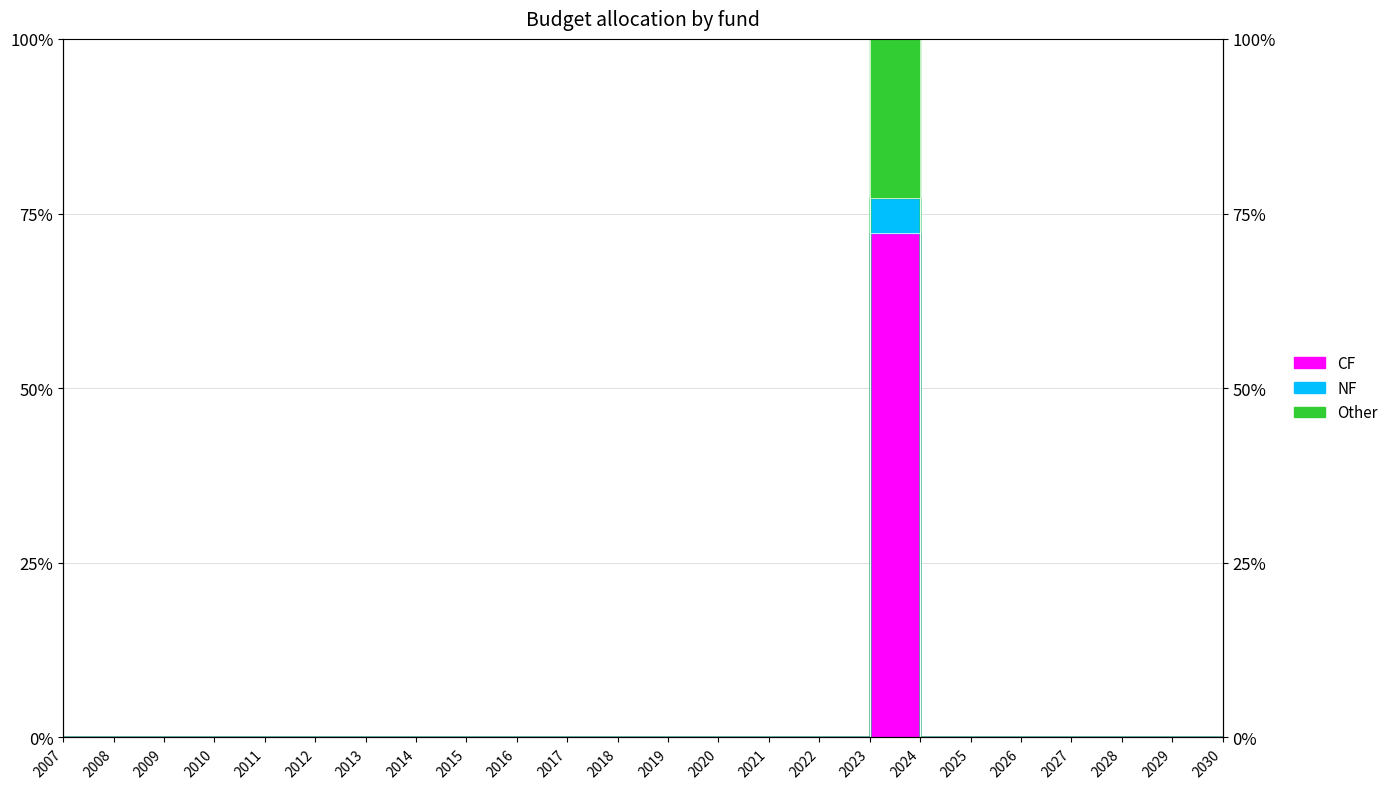

At which label does CF reach its peak?

2023